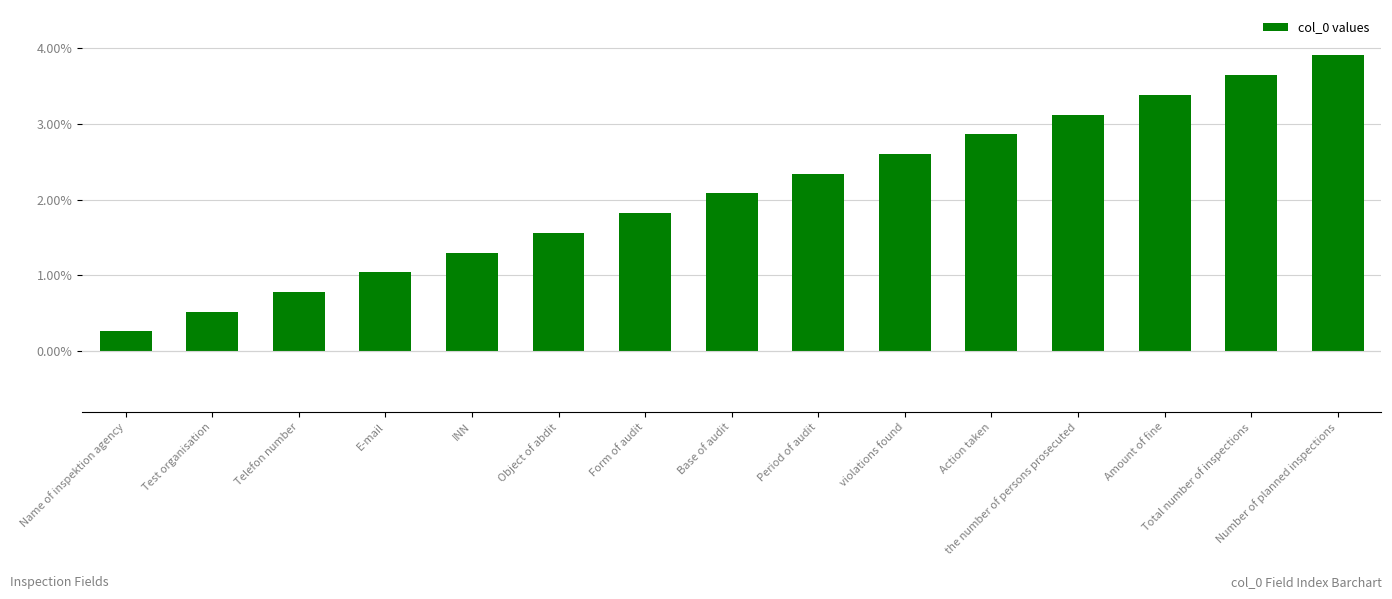

How many bars are there in total?

15